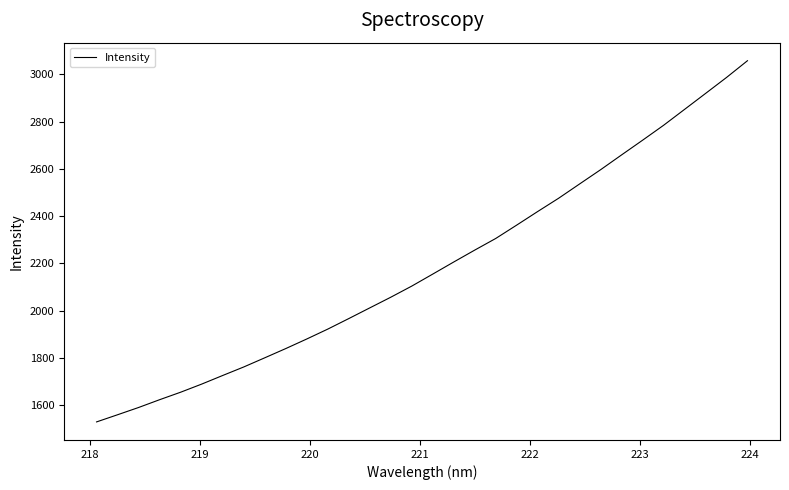

Reading left to right, what are all the values shown in this chart?

1529.4	1559.7	1590.4	1623.4	1655.0	1689.3	1725.8	1761.7	1800.5	1839.6	1880.1	1921.9	1966.4	2011.7	2056.8	2103.9	2154.7	2205.8	2256.2	2305.3	2362.0	2419.4	2475.7	2536.2	2596.4	2659.0	2721.1	2784.1	2851.4	2918.8	2986.4	3057.3